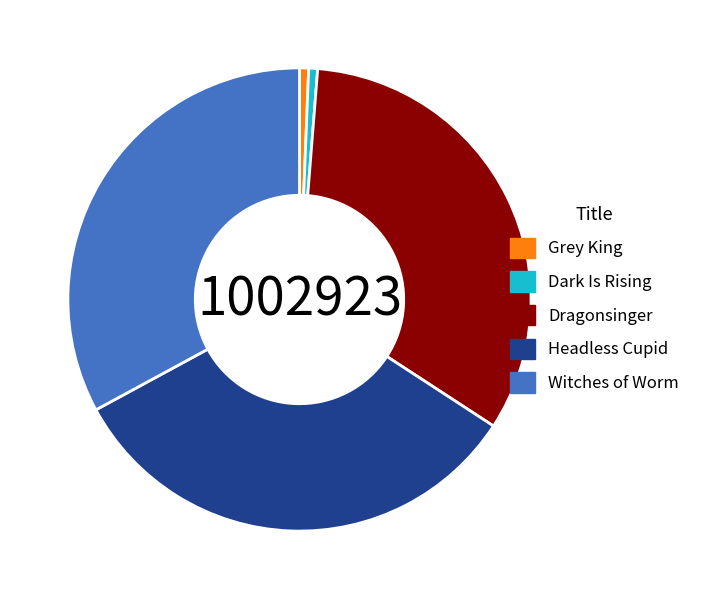

Is it true that Headless Cupid is 38% of the pie?

False